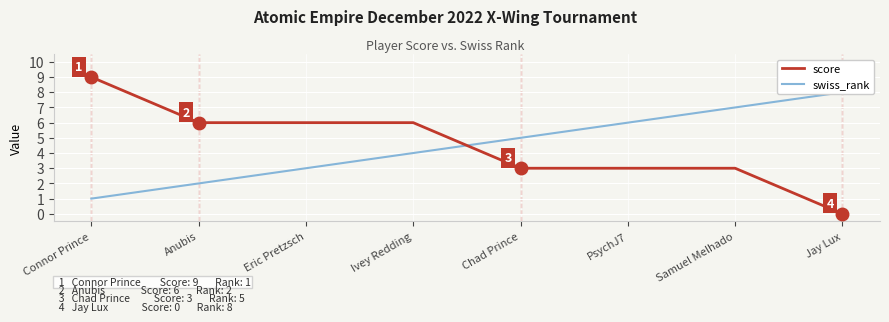

True or false: score and swiss_rank cross at least once.

True